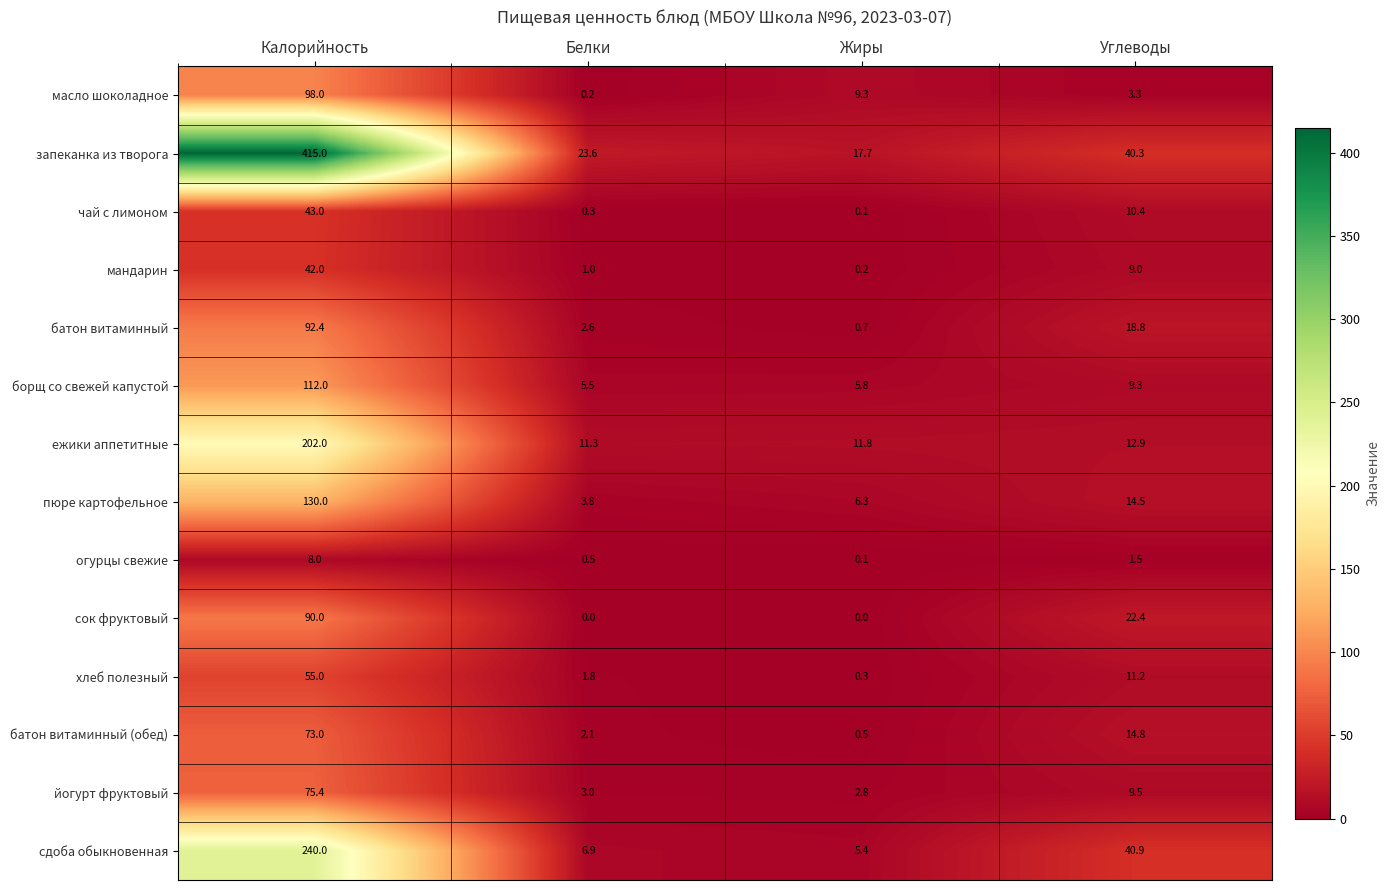

Which category has the highest value in the чай с лимоном series?

Калорийность